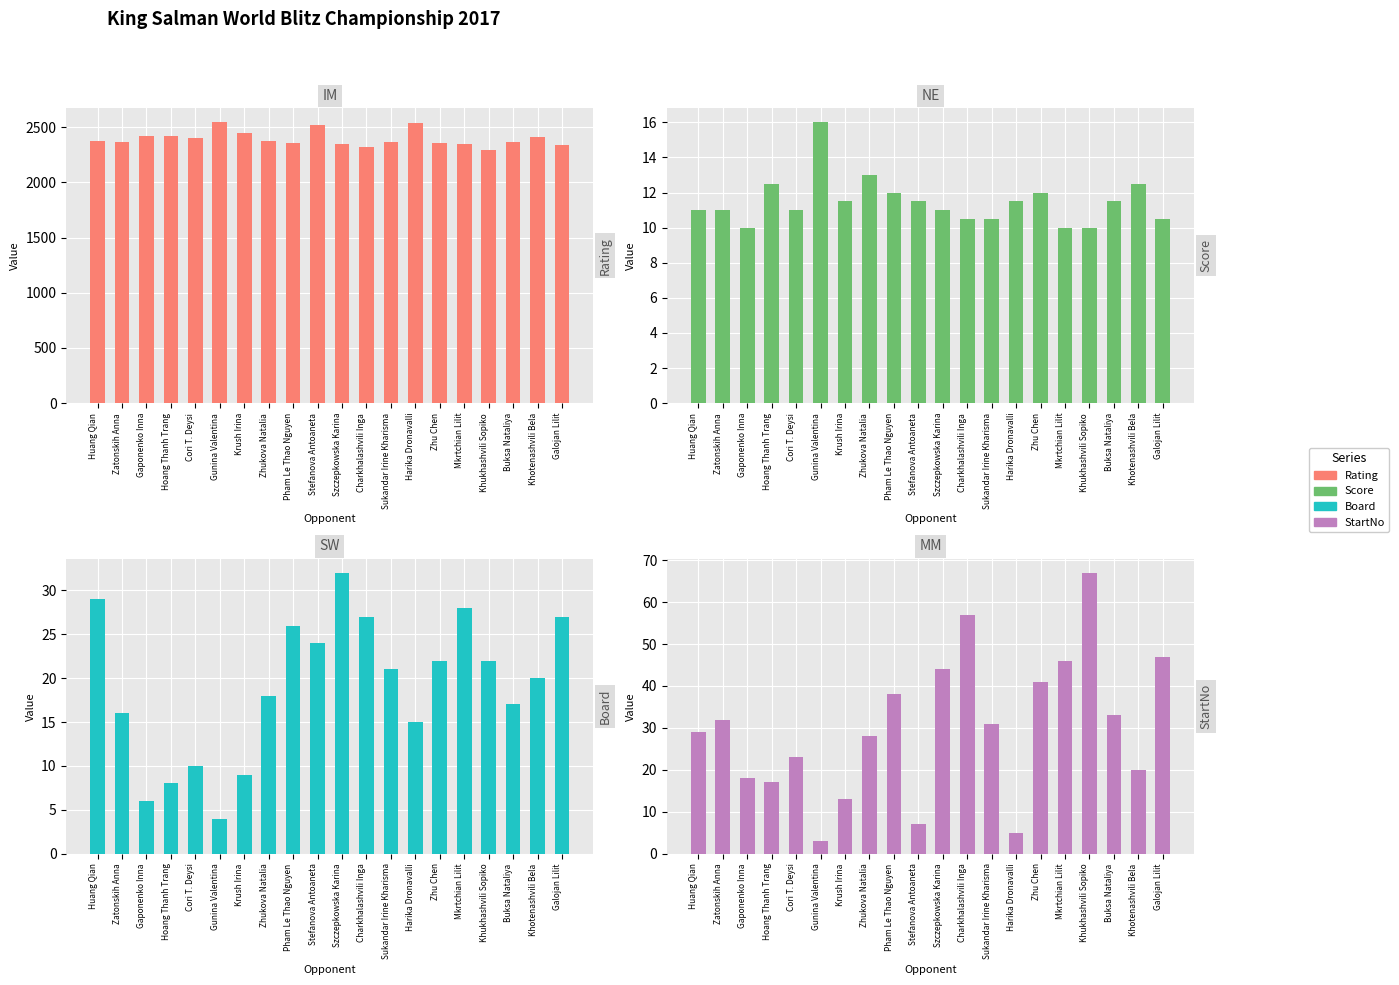

What is the spread (max minus min) of values at Buksa Nataliya?

2356.5